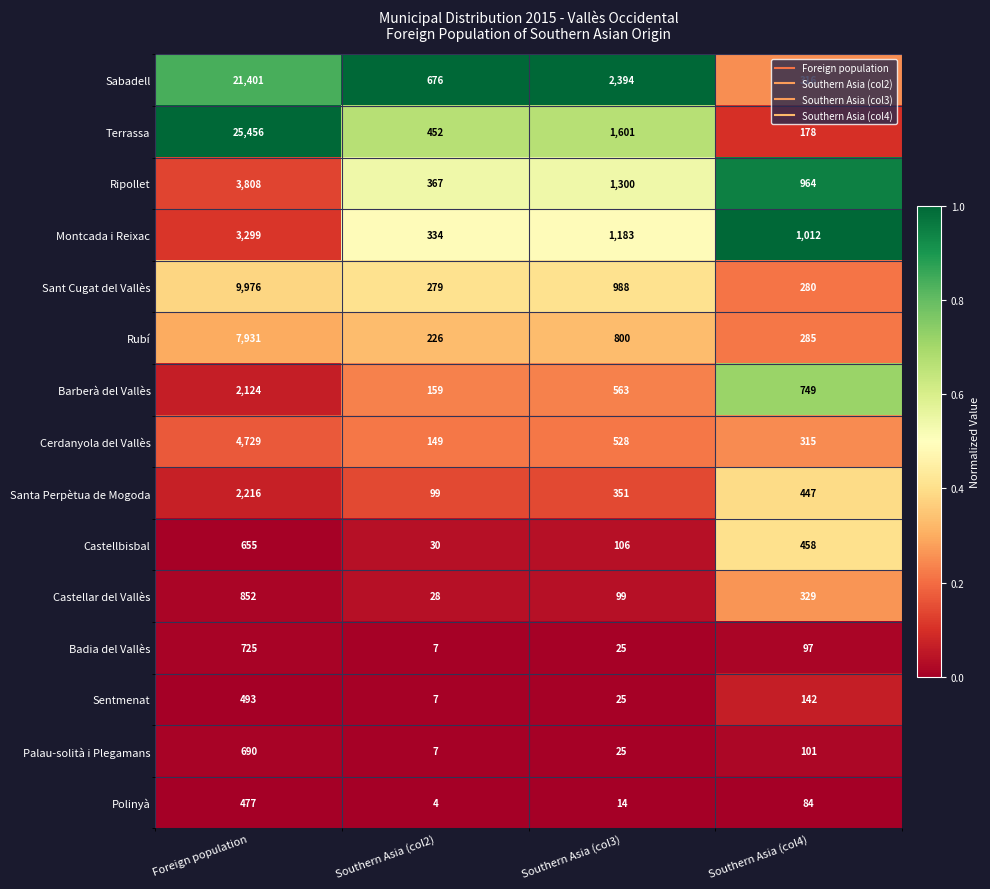

True or false: Rubí has a value of 7931 at Foreign population.

True